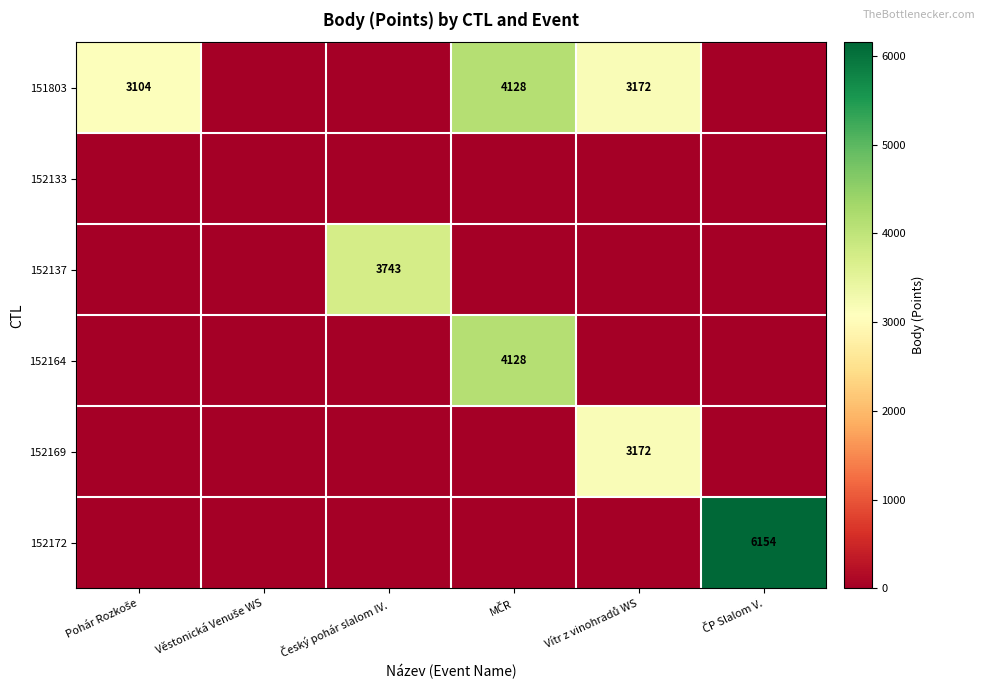

Rank the series by their maximum value, from highest to lowest.

152172, 151803, 152164, 152137, 152169, 152133